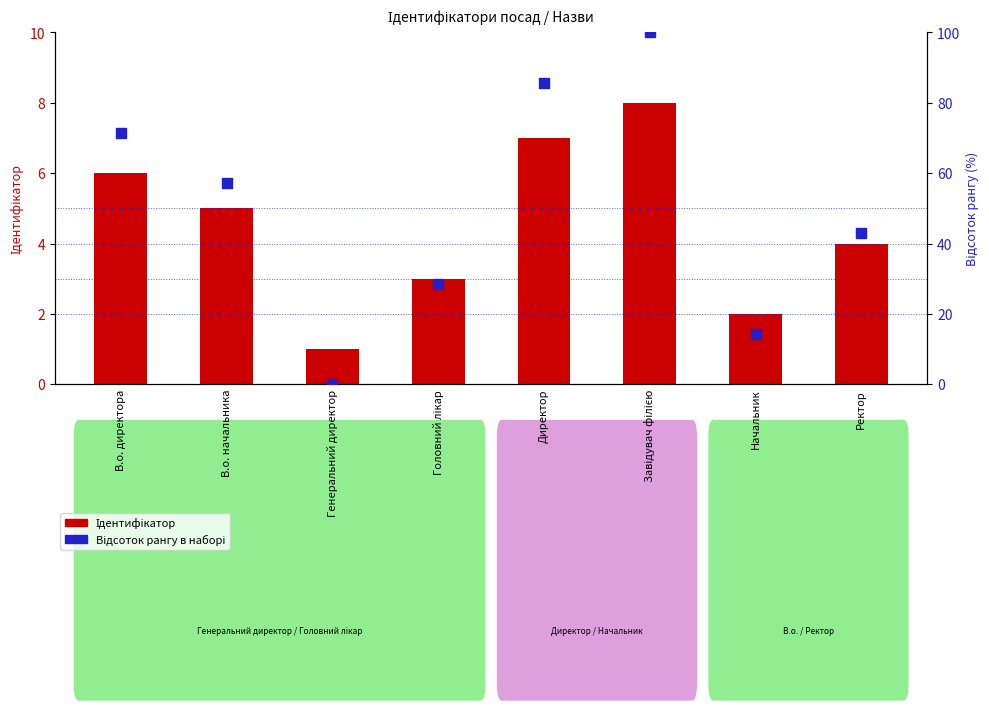

At which category is the sum across all series the highest?

Завідувач філією